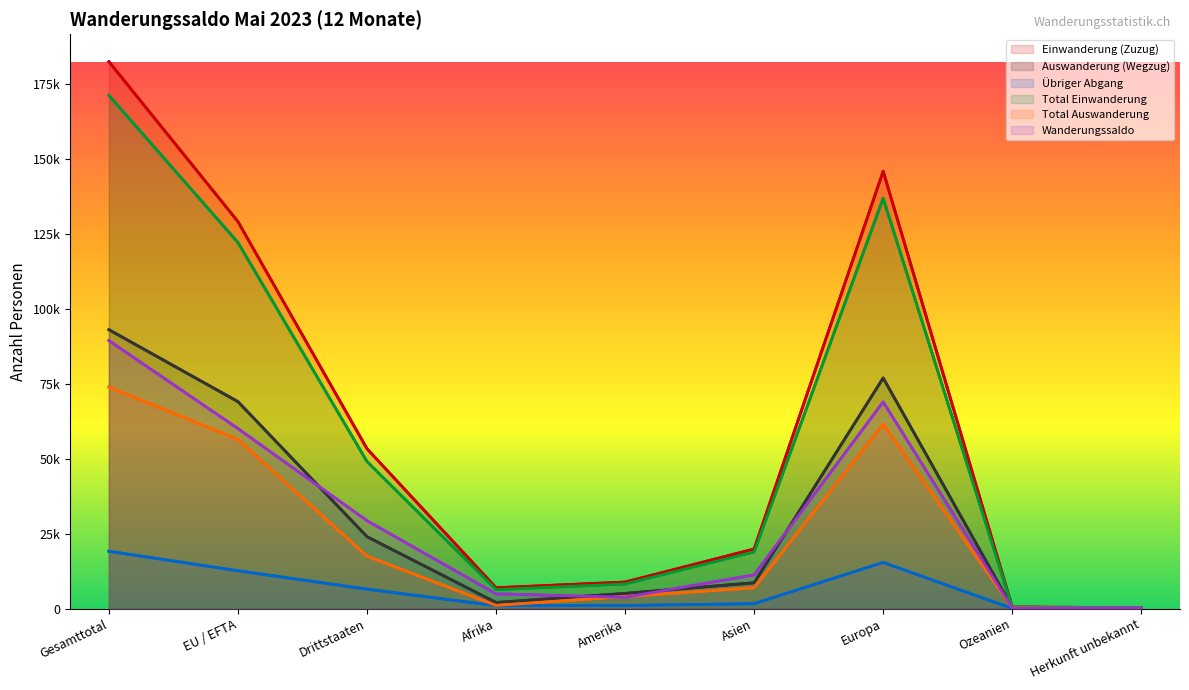

Read the Auswanderung (Wegzug) value at Asien, to the nearest 100.

8600